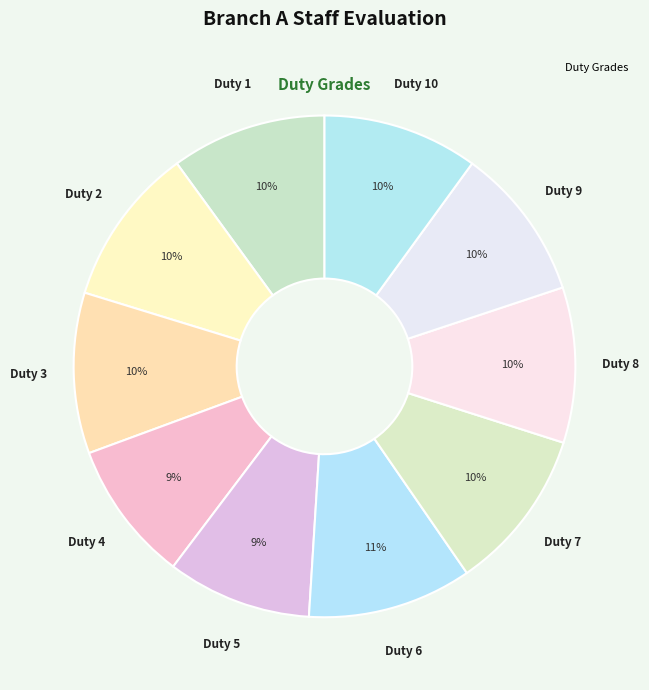

How many slices are in this pie chart?

10